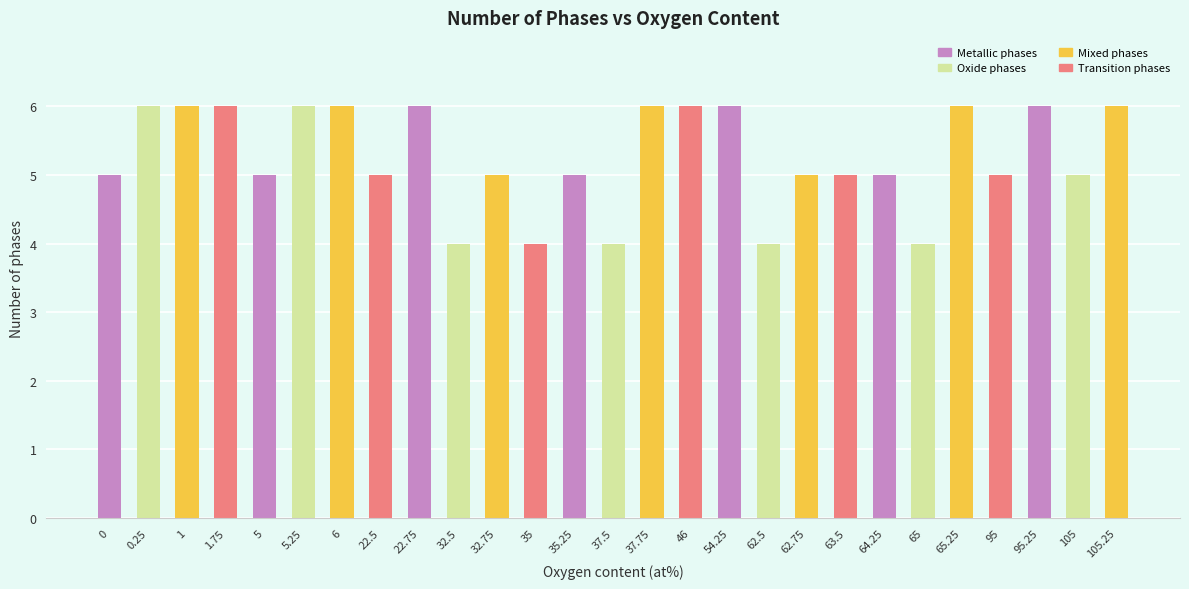

The chart shows a value of 11 at 54.25. True or false?

False